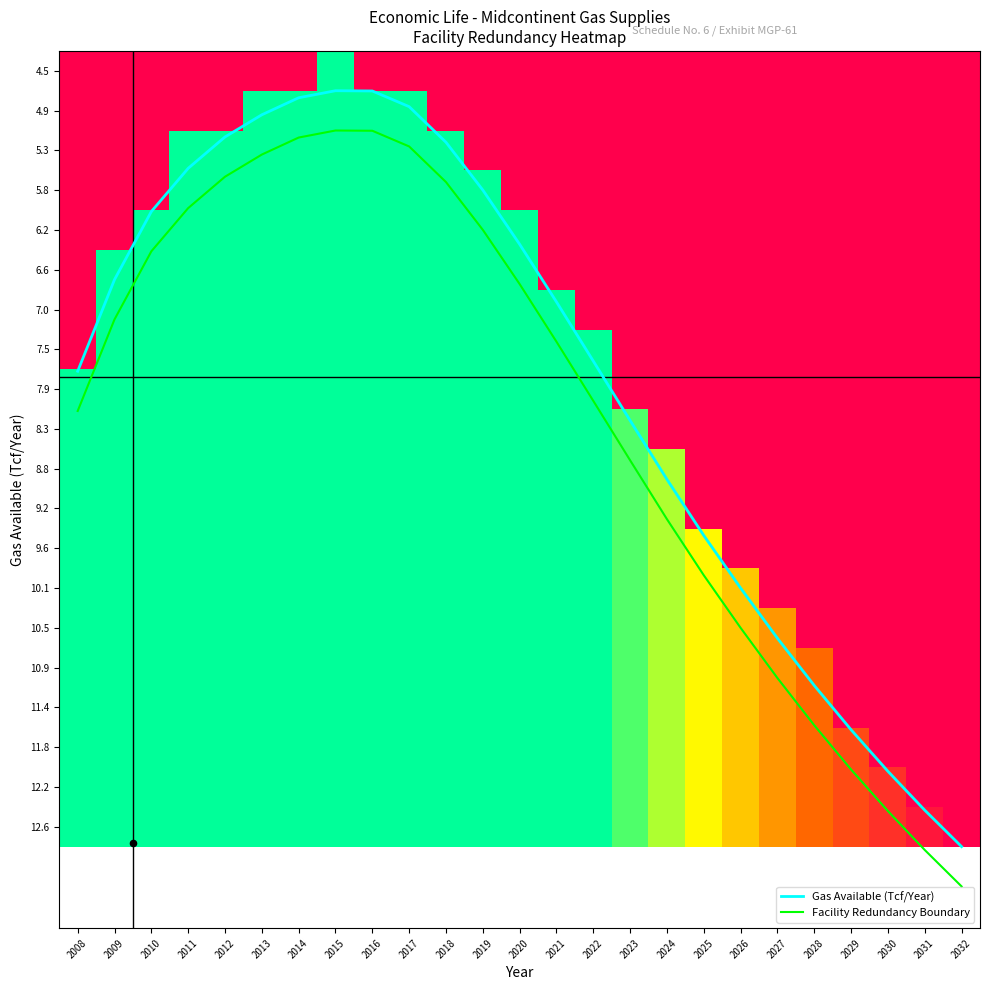

Is the value of 4.9 at 2008 greater than the value of 10.5 at 2028?

No